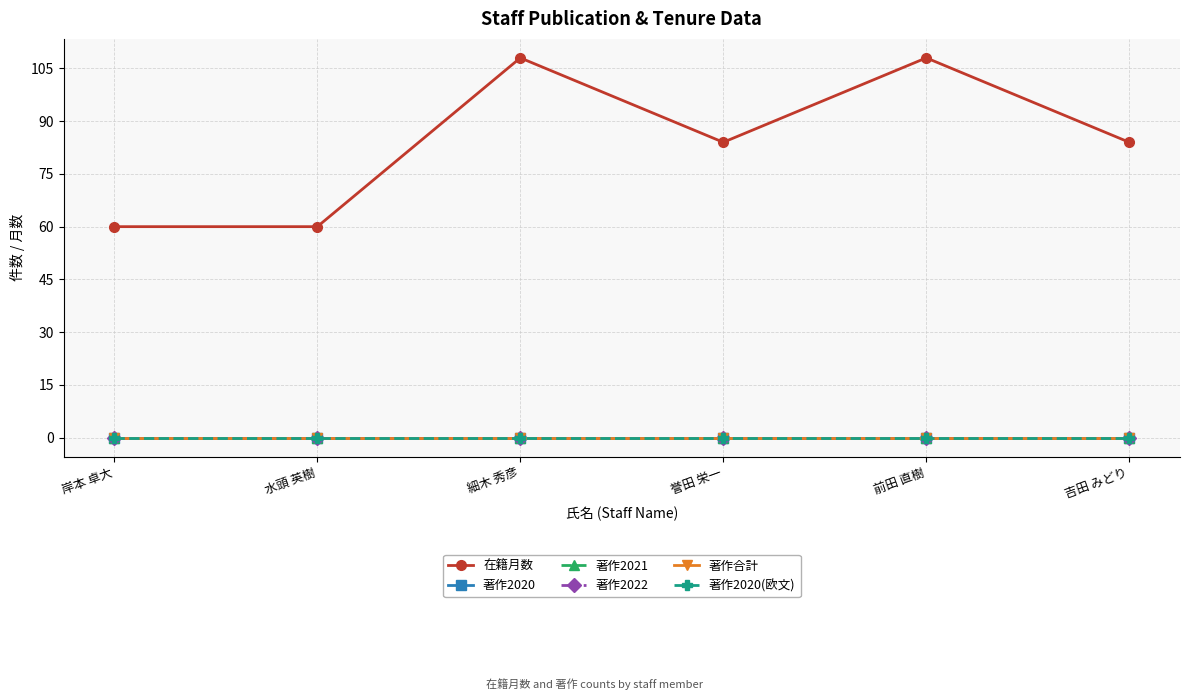

Reading right to left, extract all data points from this chart.

在籍月数: 84	108	84	108	60	60
著作2020: 0	0	0	0	0	0
著作2021: 0	0	0	0	0	0
著作2022: 0	0	0	0	0	0
著作合計: 0	0	0	0	0	0
著作2020(欧文): 0	0	0	0	0	0